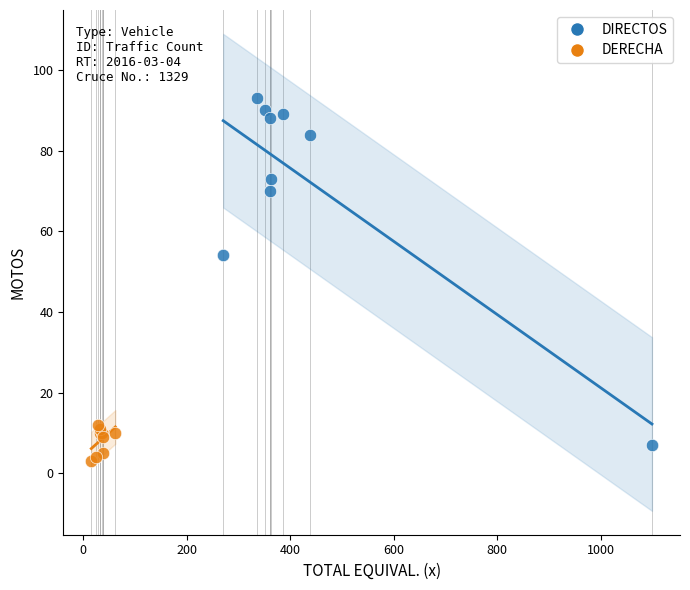

Which series contains the lowest Y value?

DERECHA